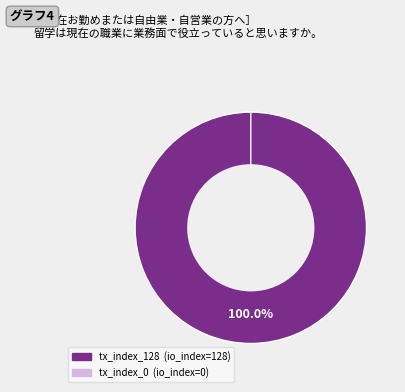

What is the smallest slice in the pie chart?

tx_index_0